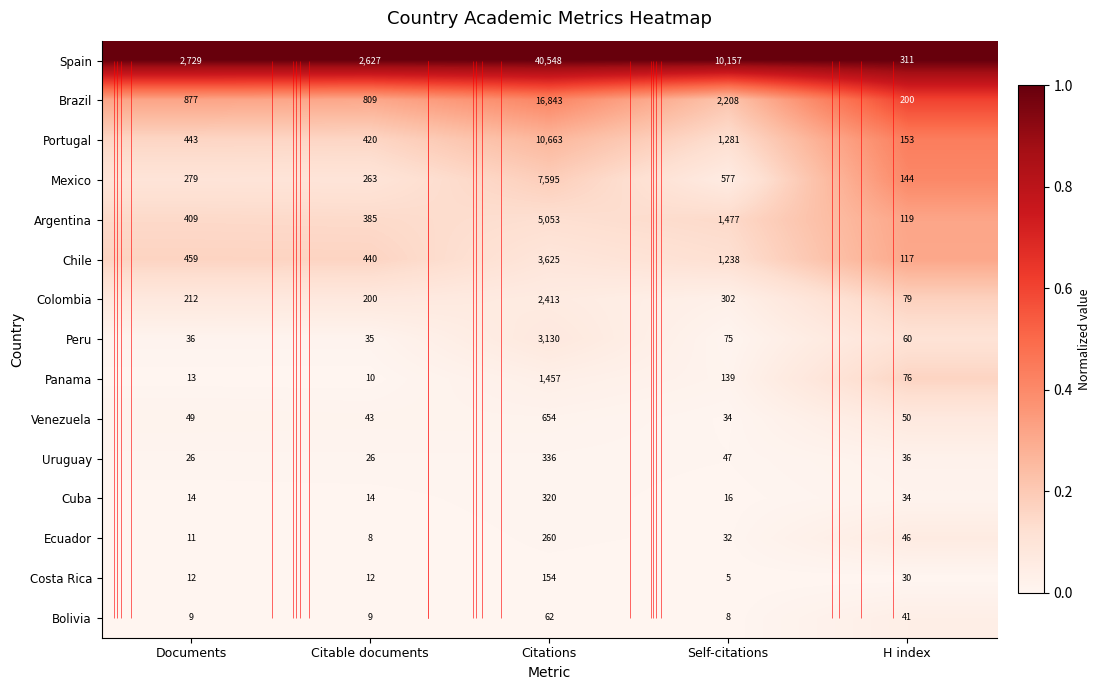

Which series has the largest total across all categories?

Spain